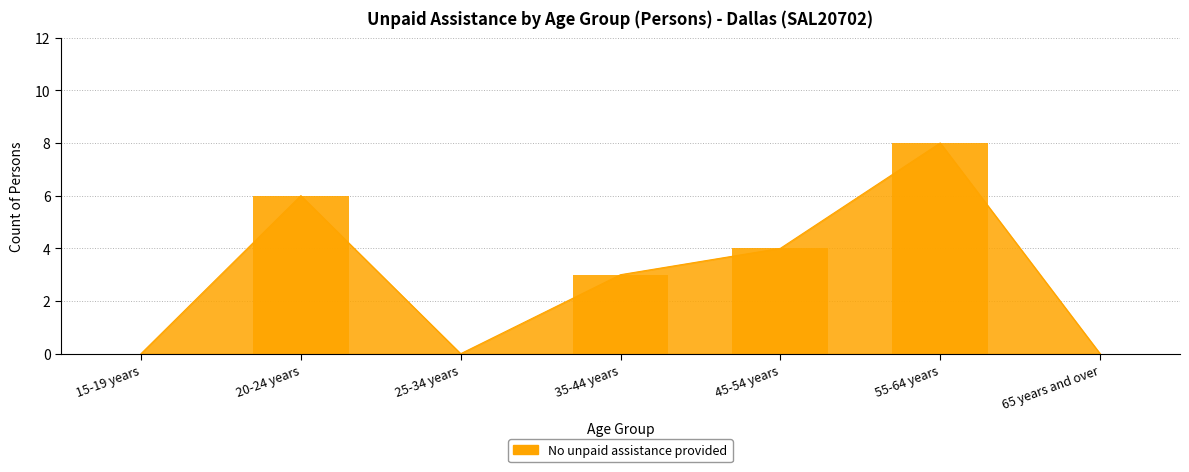

What is the difference between the maximum and minimum values?

8